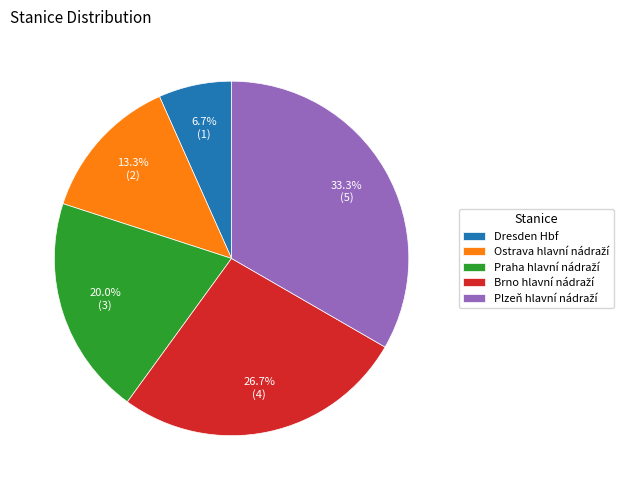

To the nearest percent, what is the average slice percentage?

20%